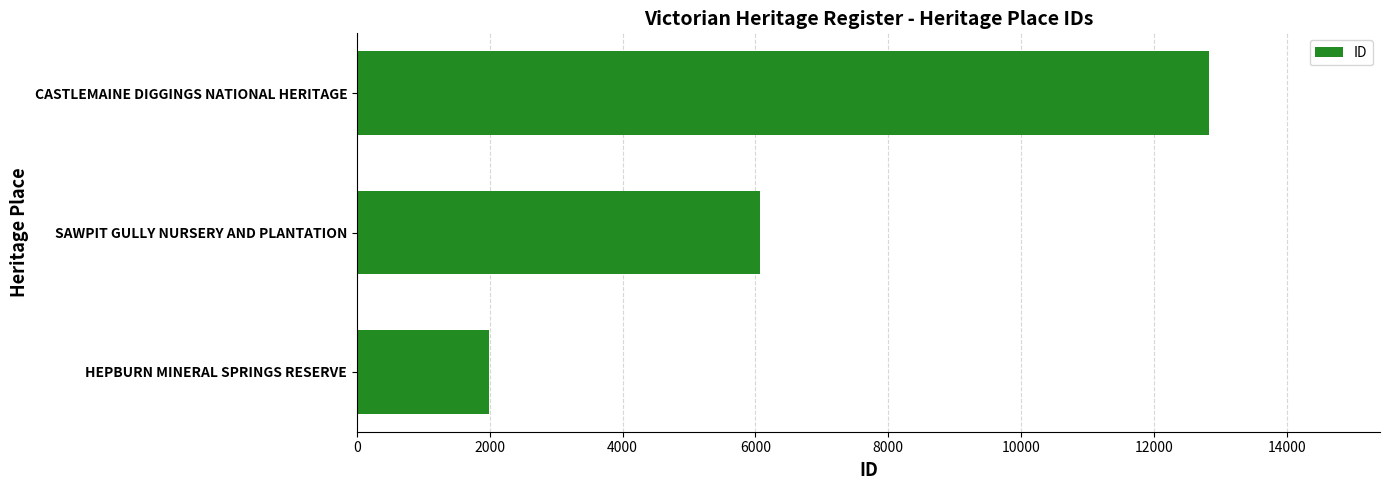

What is the sum of the values at HEPBURN MINERAL SPRINGS RESERVE and CASTLEMAINE DIGGINGS NATIONAL HERITAGE?

14827